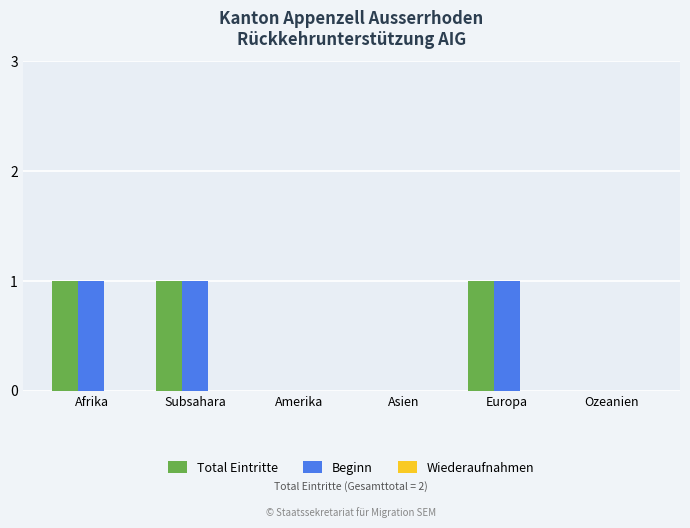

The Beginn series shows 0 at Ozeanien. True or false?

True